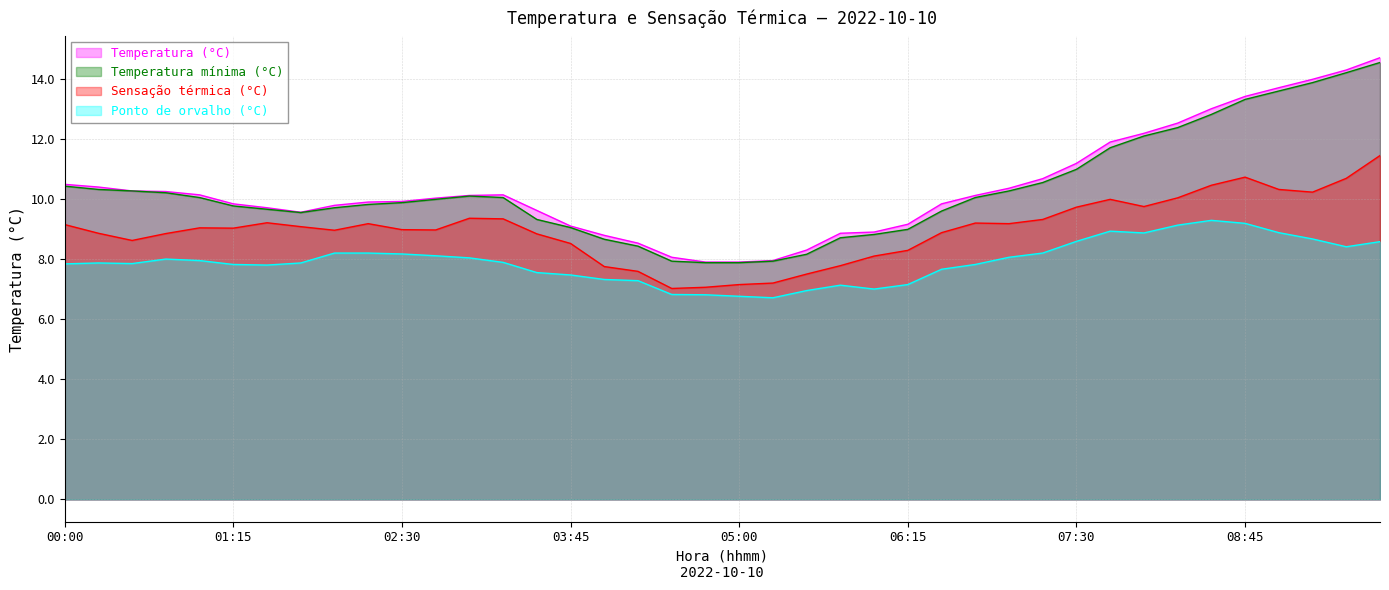

The Temperatura mínima (°C) series shows 9.9 at 02:30. True or false?

True